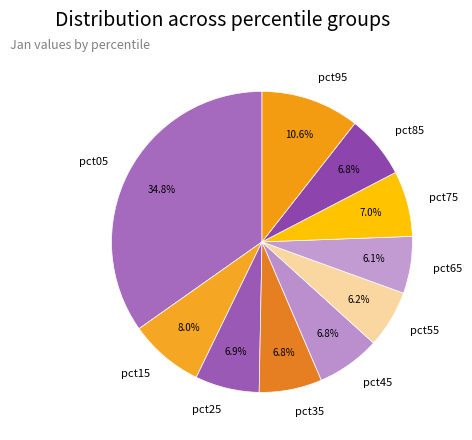

The pct55 slice represents 6% of the pie. True or false?

True